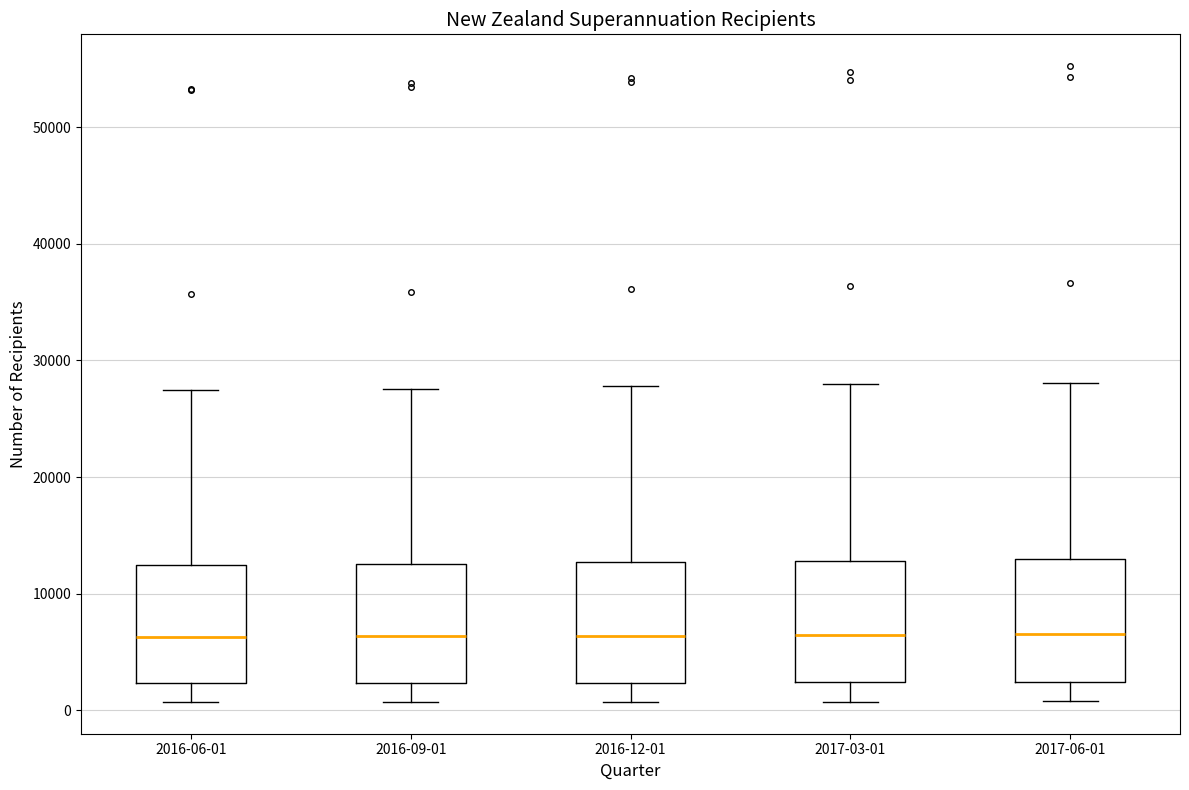

Where does the lower whisker of the box for 2017-06-01 end on the y-axis? The values are not printed on the chart, so give them approximately, as read against the axis.

1000